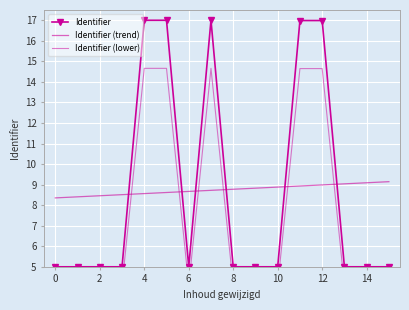

The value of Identifier at 12 is 29.1. True or false?

False